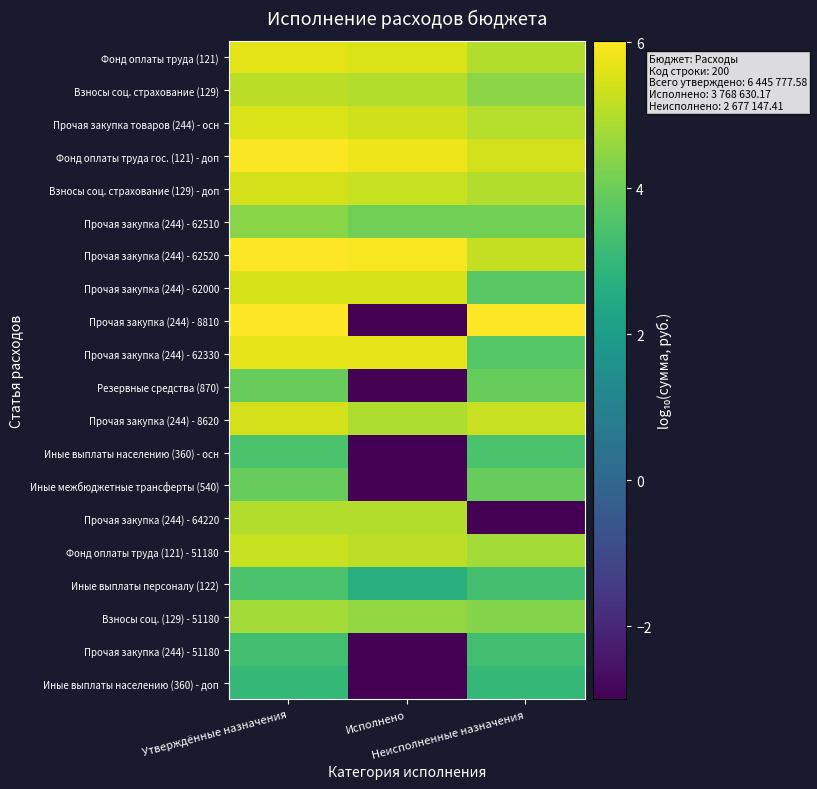

Which label corresponds to the smallest value in the chart?

Исполнено